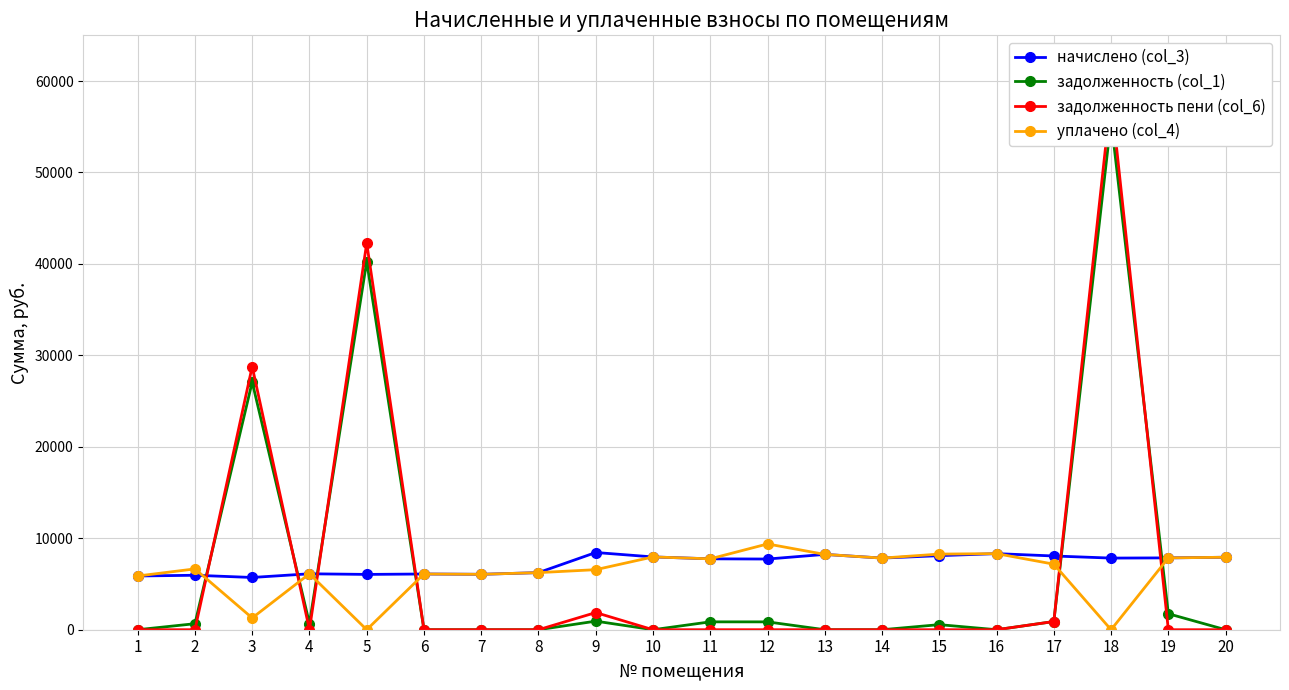

The value of задолженность пени (col_6) at 20 is 0.0. True or false?

True